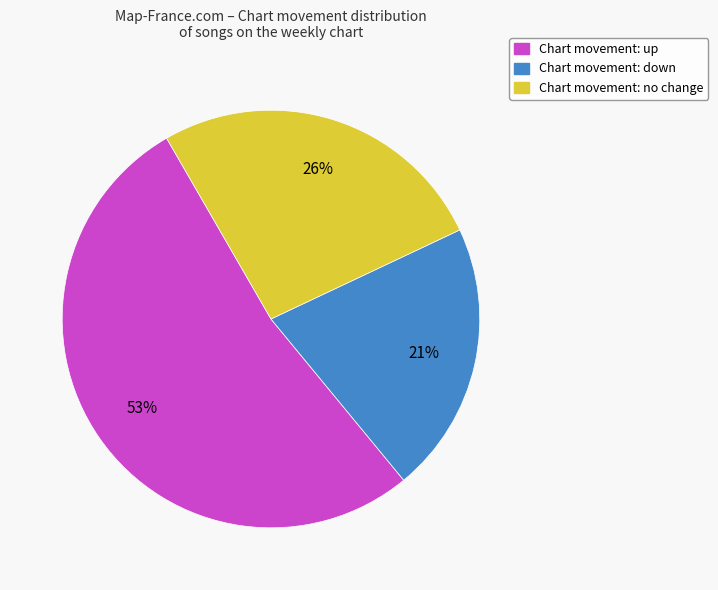

Does any single category account for the majority?

Yes